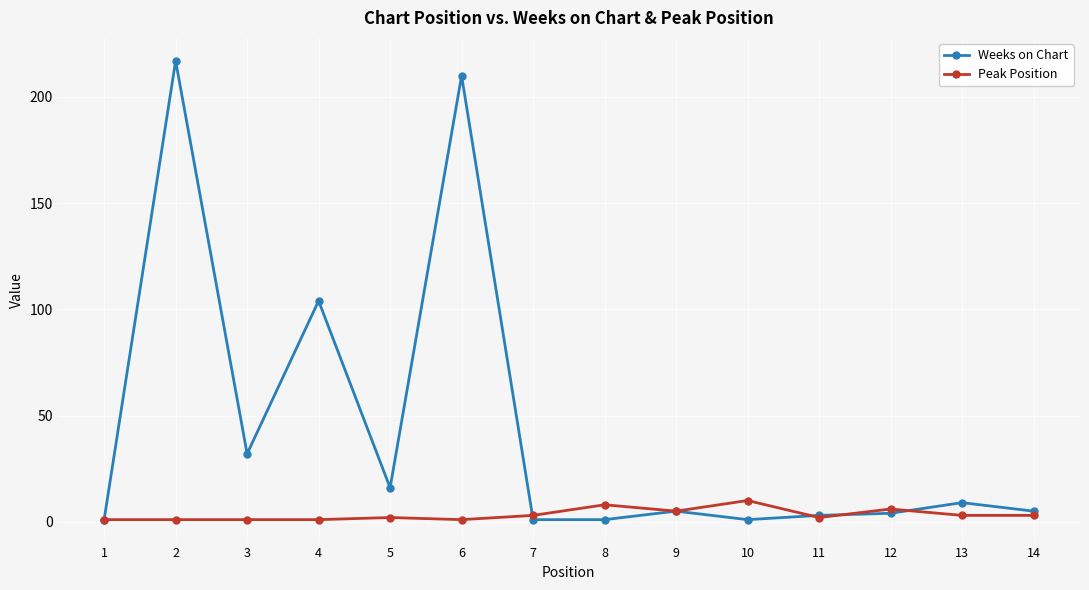

Which category has the highest value in the Peak Position series?

10